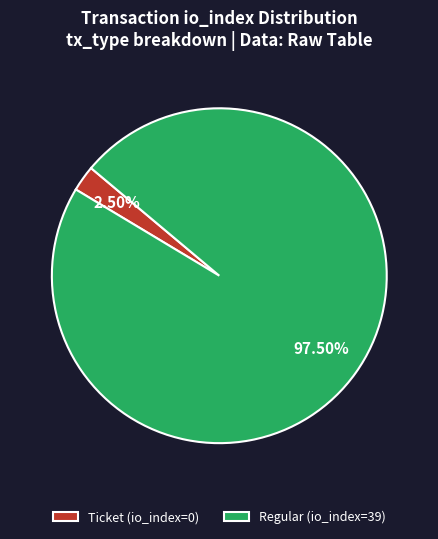

To the nearest percent, what is the difference between the Regular (io_index=39) and Ticket (io_index=0) slice percentages?

95%